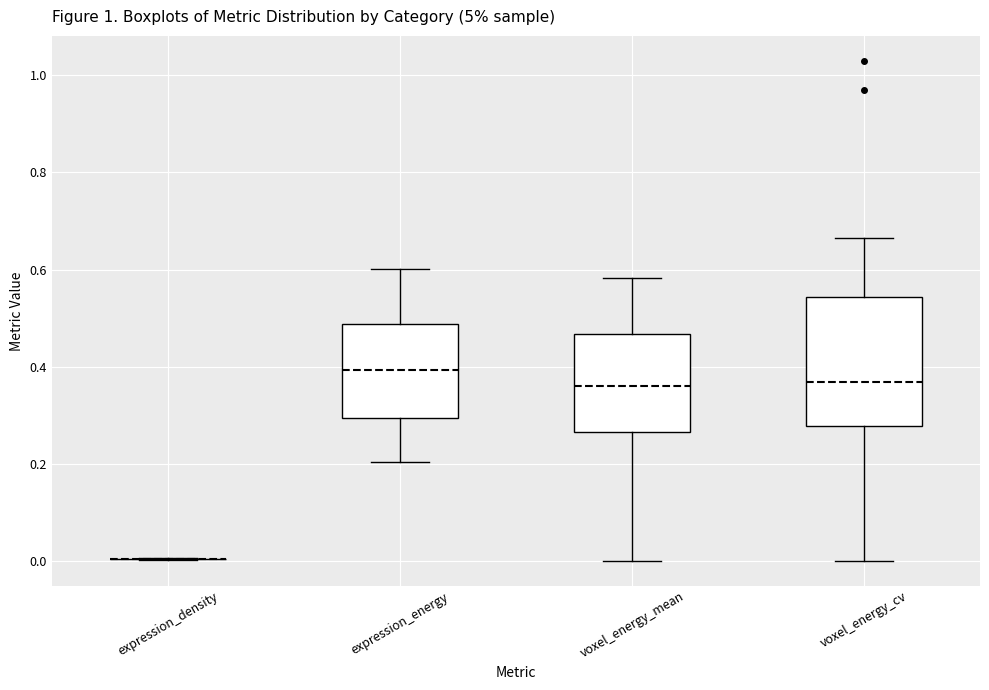

Reading left to right, transcribe this box plot: for each box, give where its median line is, the range the box spans, and where its two whiskers end, as read against the y-axis. The values are not printed on the chart, so give them approximately, as read against the axis.

expression_density: box collapsed to a line at 0.00, whiskers 0.00 to 0.00
expression_energy: median 0.40, box 0.30 to 0.48, whiskers 0.20 to 0.60
voxel_energy_mean: median 0.36, box 0.26 to 0.46, whiskers 0.00 to 0.58
voxel_energy_cv: median 0.36, box 0.28 to 0.54, whiskers 0.00 to 0.66